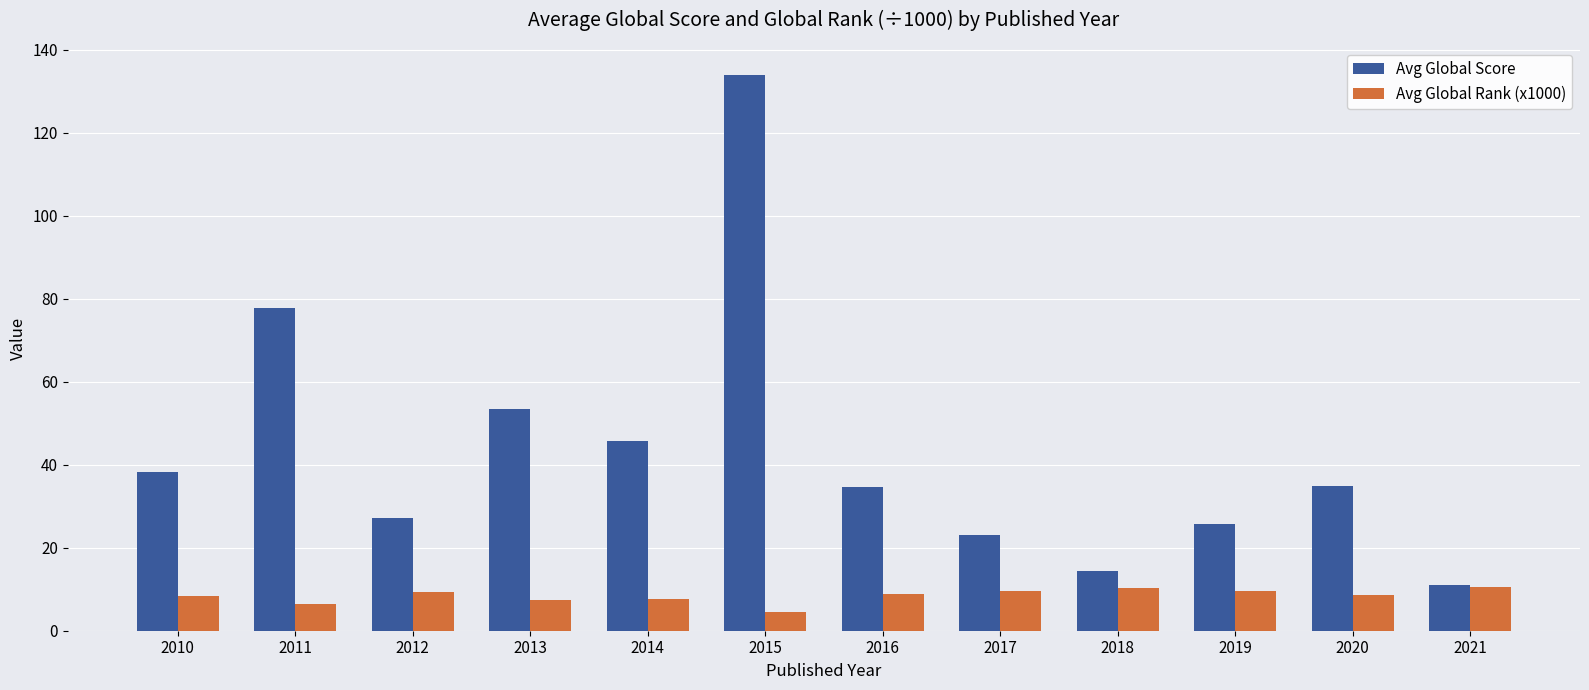

What is the maximum value shown in the chart?

134.0